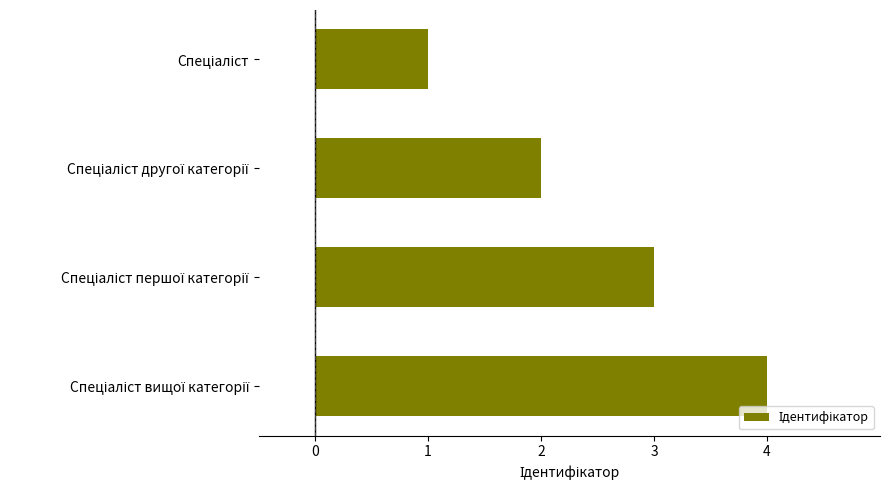

What is the greatest value displayed?

4